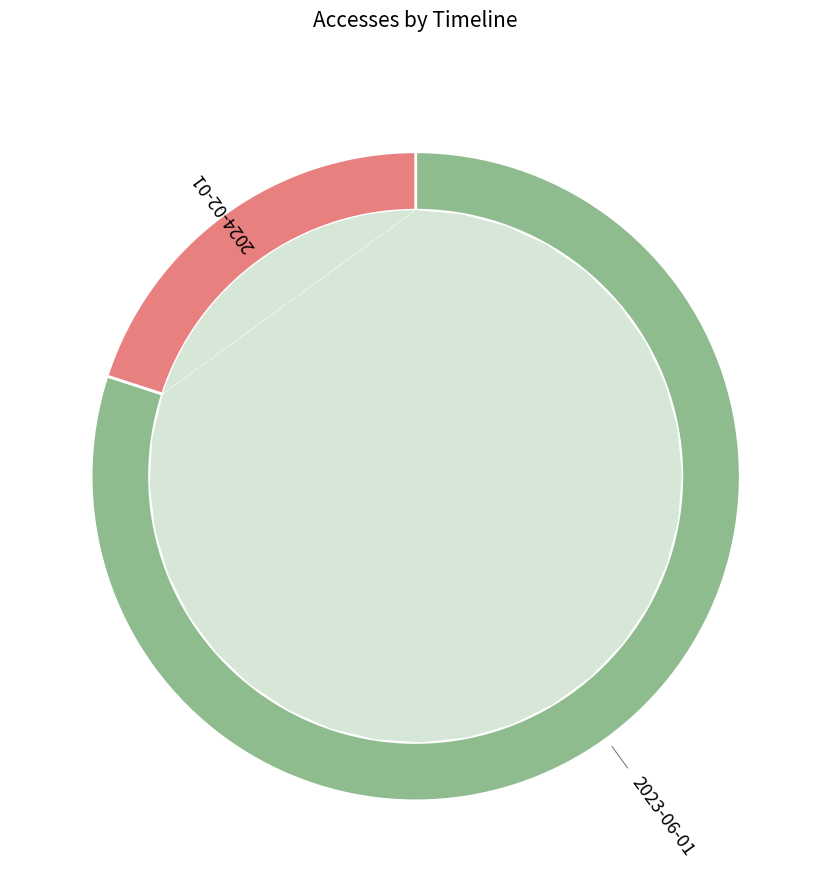

Rank the categories by value from lowest to highest.

2024-02-01, 2023-06-01